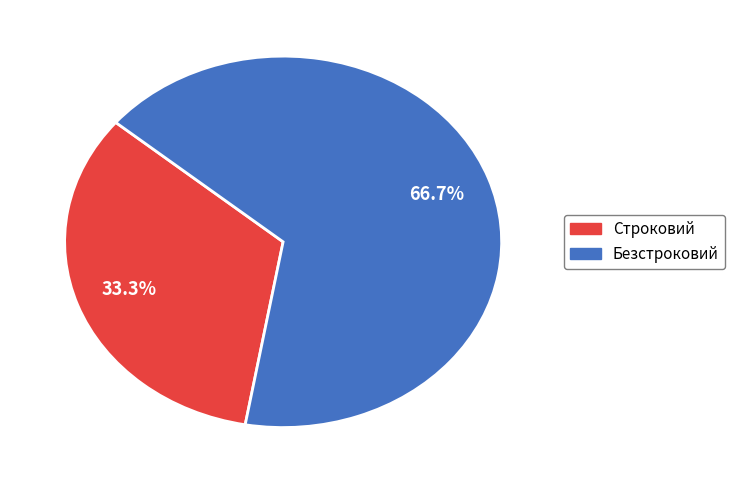

Does Строковий account for over 50% of the chart?

No